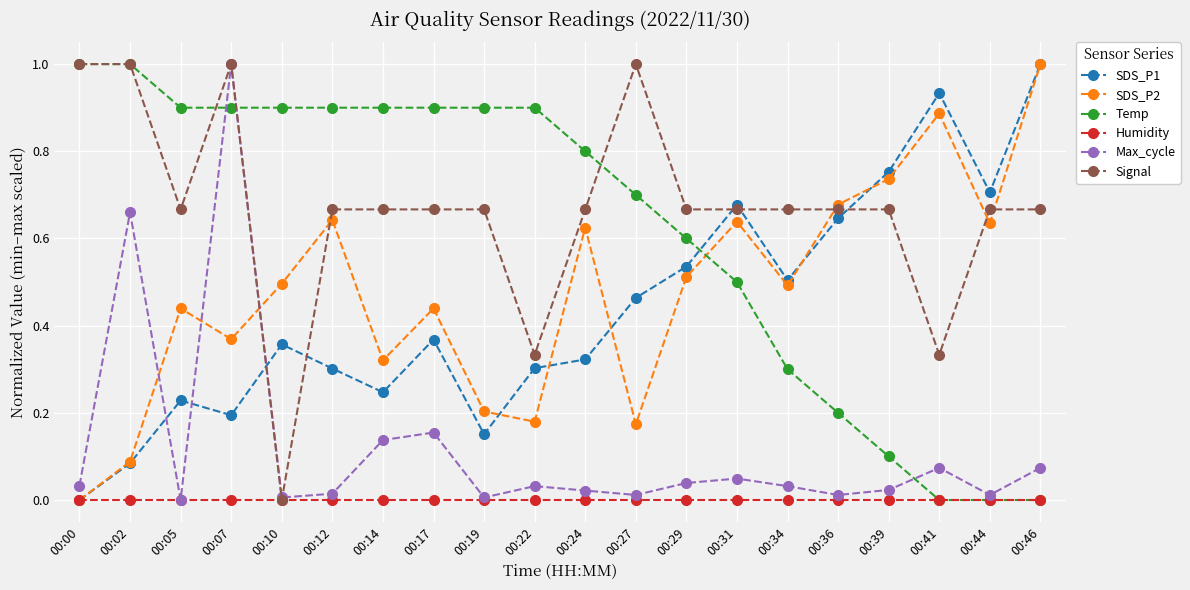

Between 00:07 and 00:27, which series saw the biggest shift?

Max_cycle